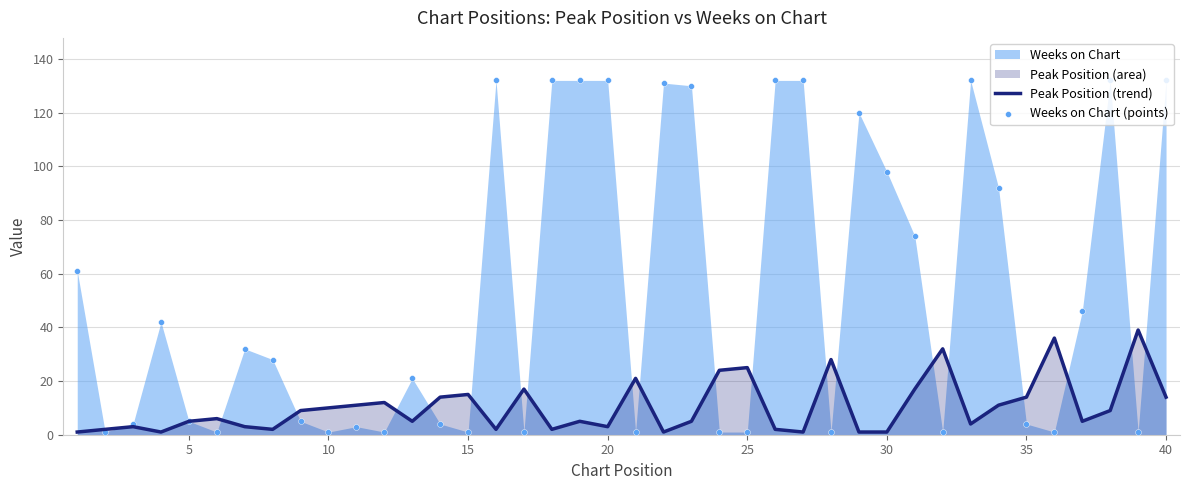

What is the maximum value for Peak Position (trend)?

39